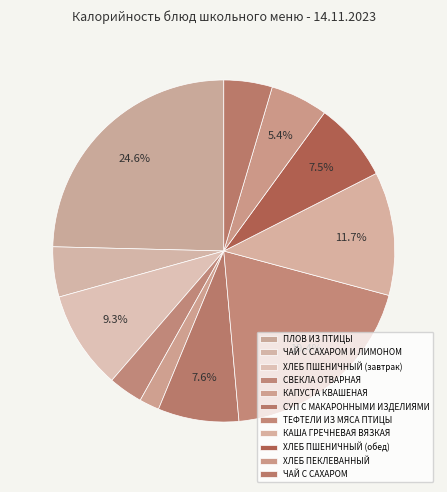

How many slices are in this pie chart?

11